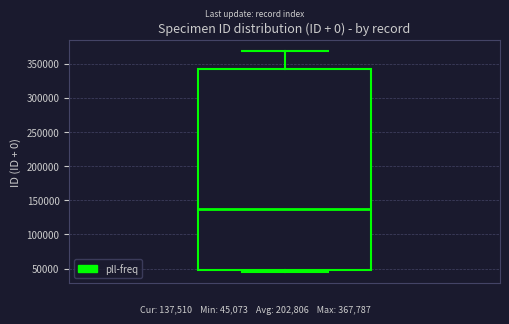

Read this box plot against the y-axis: the position of the median line, the range covered by the box, and the ends of both whiskers. The values are not printed on the chart, so give them approximately, as read against the axis.

median 140000, box 50000 to 340000, whiskers 45000 to 370000